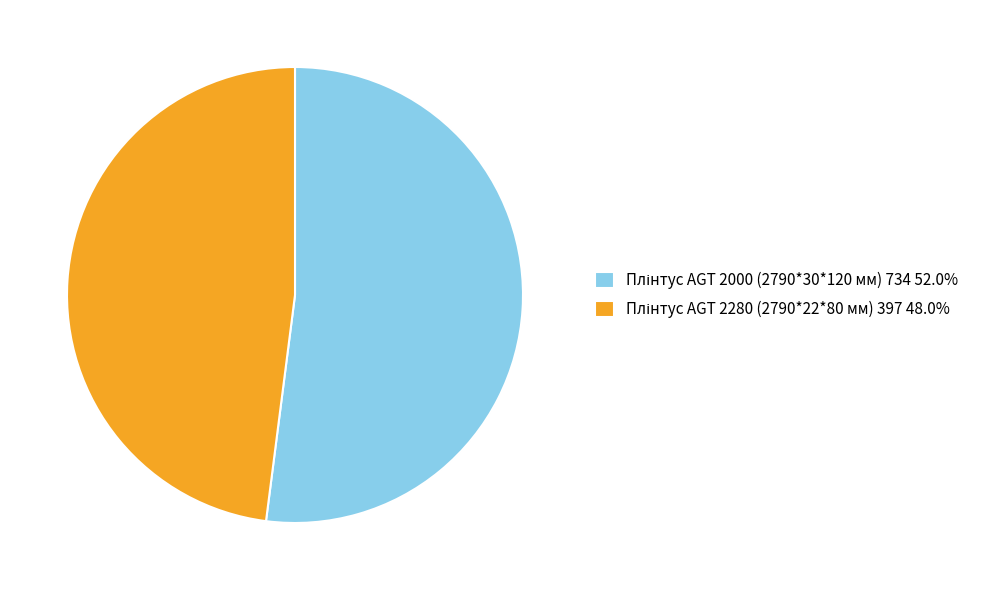

Count the number of slices in the pie.

2